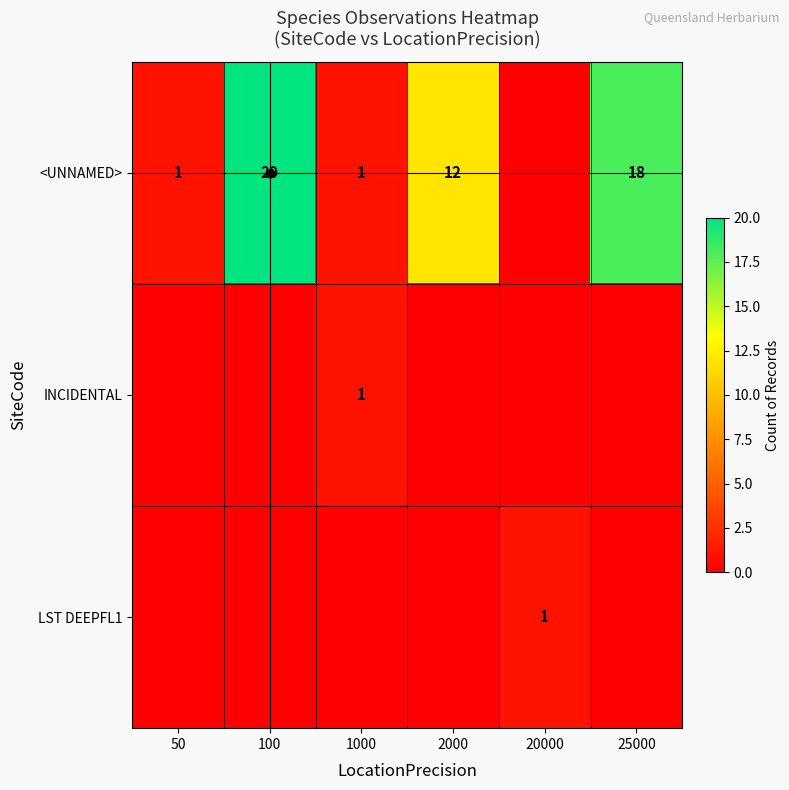

The <UNNAMED> series shows 1 at 50. True or false?

True